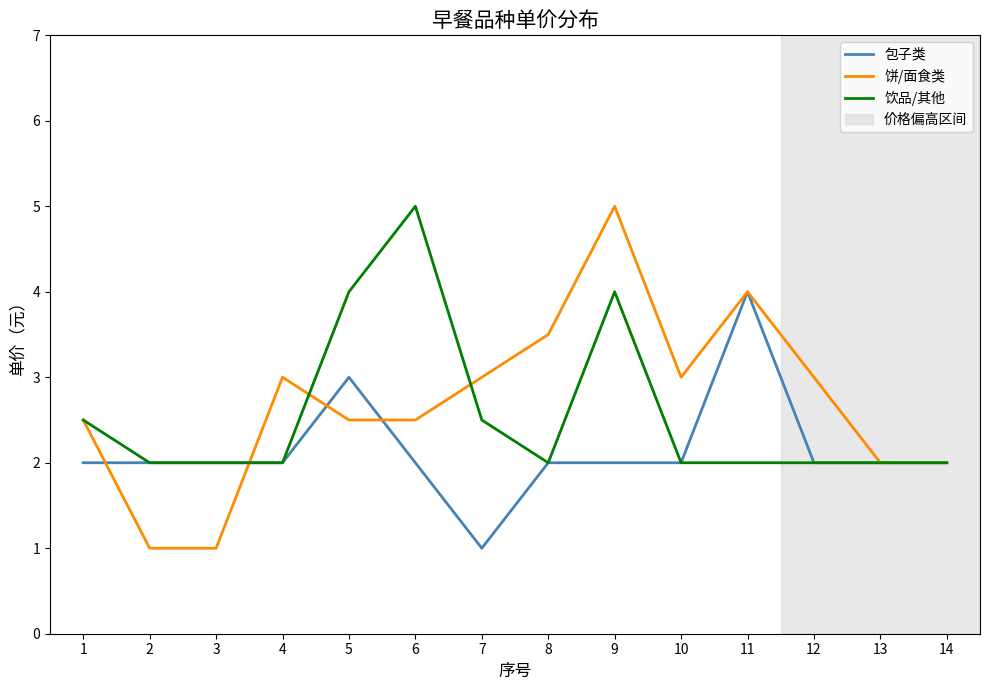

Which series has the largest range (max minus min)?

饼/面食类